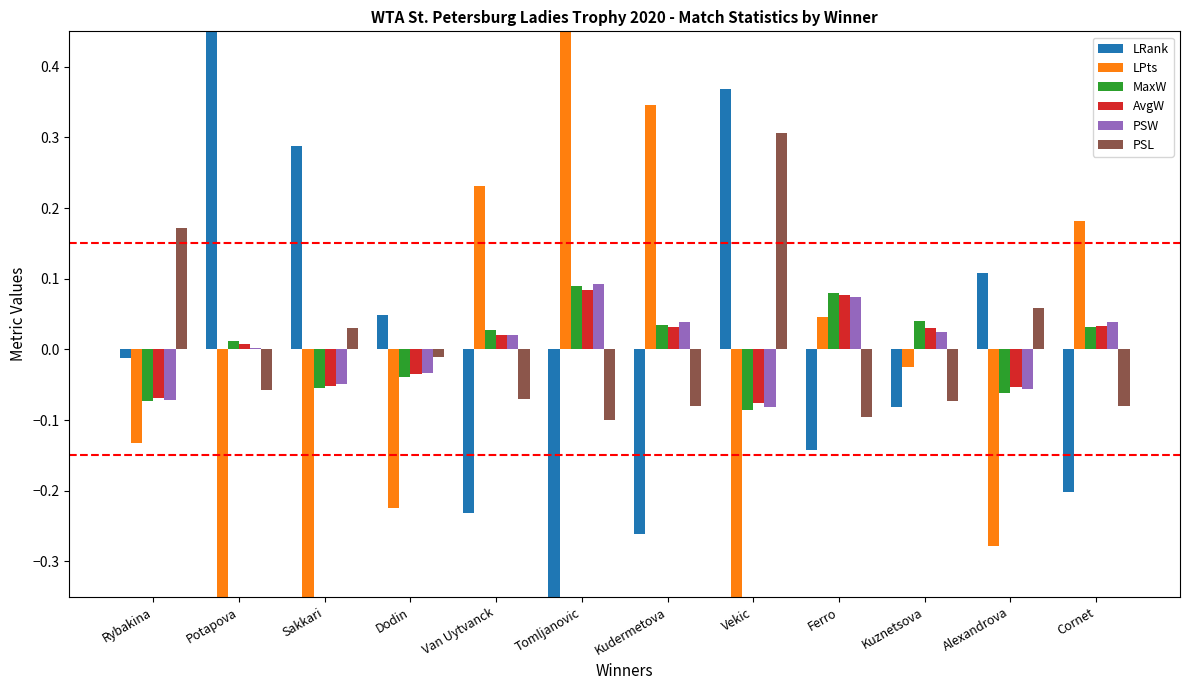

List the series in order of their peak value, lowest first.

AvgW, MaxW, PSW, PSL, LRank, LPts